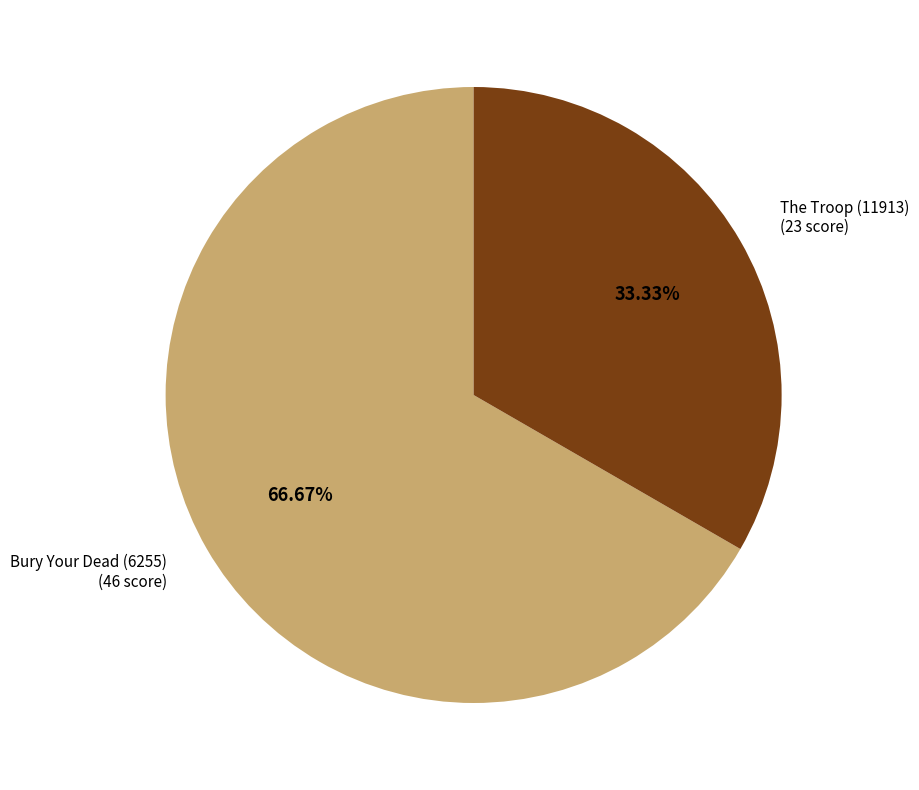

Does any single category account for the majority?

Yes